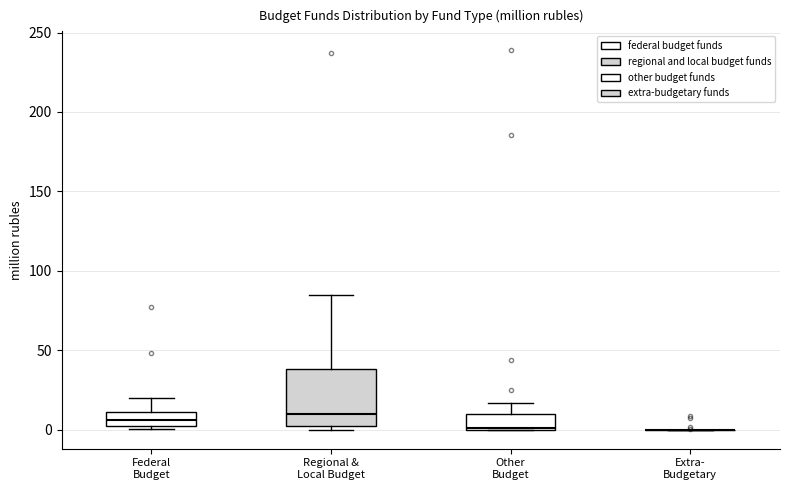

Reading left to right, transcribe this box plot: for each box, give where its median line is, the range the box spans, and where its two whiskers end, as read against the y-axis. The values are not printed on the chart, so give them approximately, as read against the axis.

Federal Budget: median 5, box 0 to 10, whiskers 0 (just below the box's lower edge) to 20
Regional & Local Budget: median 10, box 0 to 40, whiskers 0 (just below the box's lower edge) to 85
Other Budget: median 0, box 0 to 10, whiskers 0 to 15
Extra- Budgetary: box collapsed to a line at 0, whiskers 0 to 0